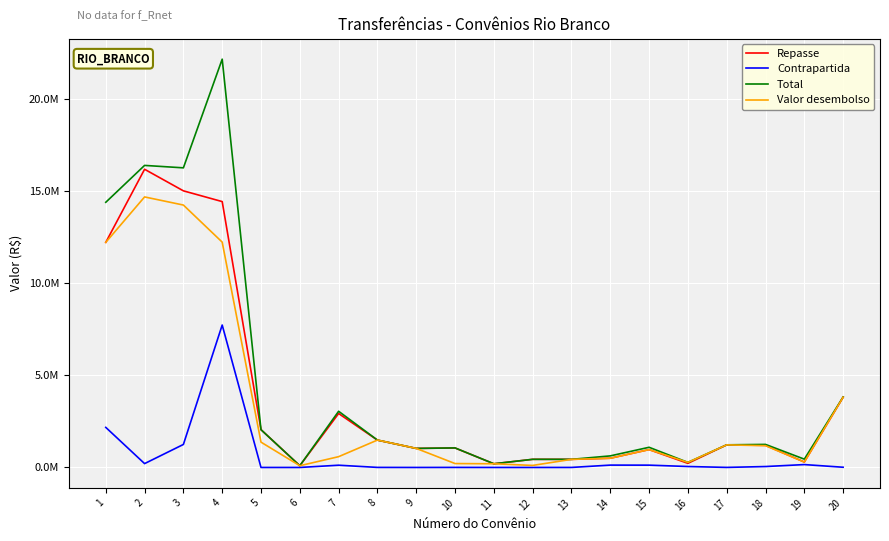

Between 1 and 8, which series saw the biggest shift?

Total